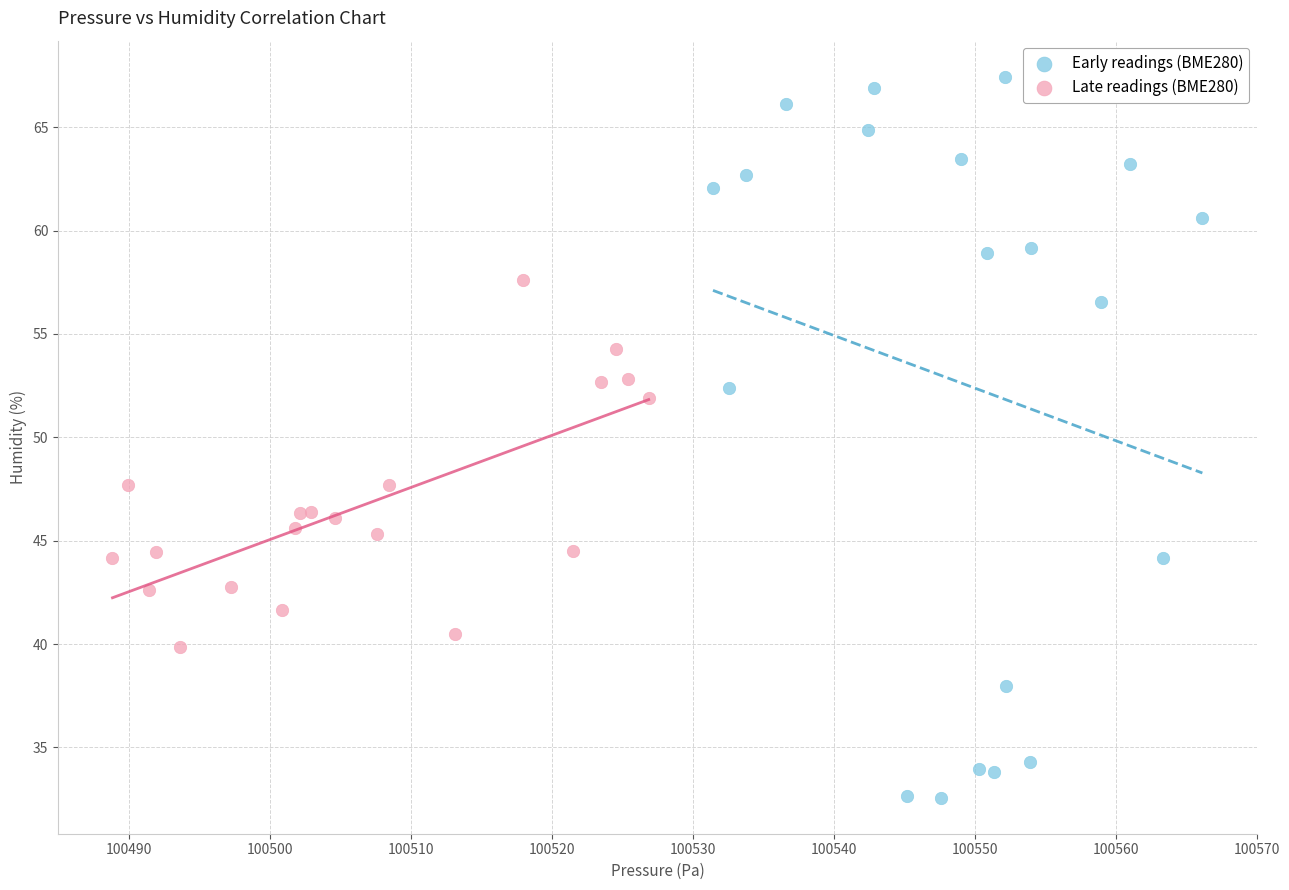

Which series reaches the maximum Y coordinate?

Early readings (BME280)